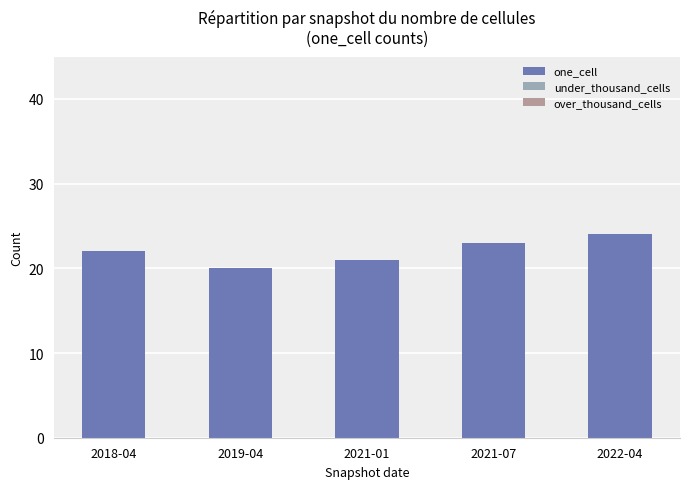

What is the approximate value at 2019-04?

20